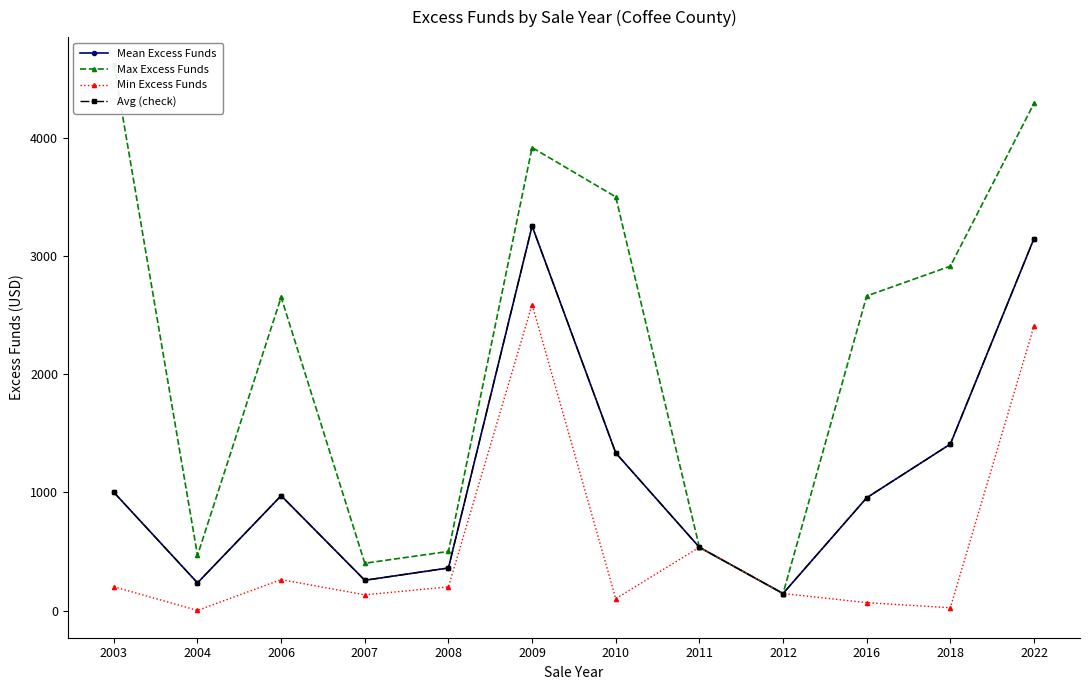

Reading left to right, transcribe all the data shown in this chart.

Mean Excess Funds: 2003=1000.2	2004=233.9	2006=971.7	2007=256.0	2008=360.0	2009=3253.1	2010=1333.3	2011=535.0	2012=143.8	2016=954.0	2018=1408.2	2022=3146.8
Max Excess Funds: 2003=4620.6	2004=466.9	2006=2650.9	2007=400.0	2008=500.0	2009=3917.0	2010=3500.0	2011=535.0	2012=143.8	2016=2661.4	2018=2913.5	2022=4290.6
Min Excess Funds: 2003=201.1	2004=0.9	2006=261.6	2007=132.8	2008=200.0	2009=2589.2	2010=100.0	2011=535.0	2012=143.8	2016=66.6	2018=23.5	2022=2407.8
Avg (check): 2003=1000.2	2004=233.9	2006=971.7	2007=256.0	2008=360.0	2009=3253.1	2010=1333.3	2011=535.0	2012=143.8	2016=954.0	2018=1408.2	2022=3146.8